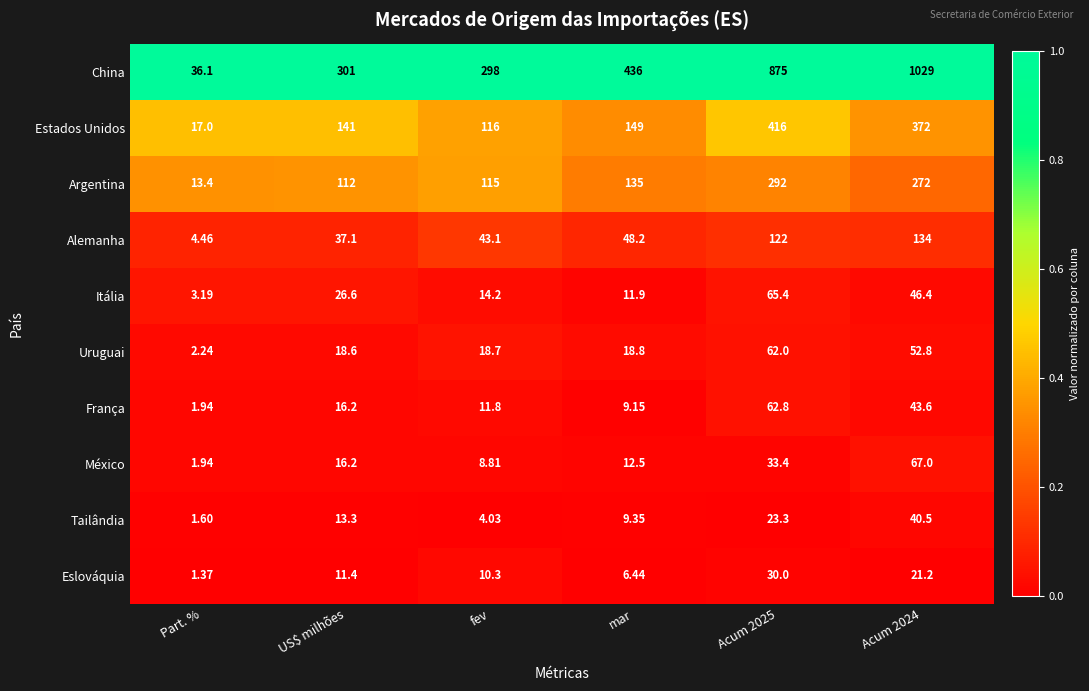

At which category is the sum across all series the highest?

Acum 2024